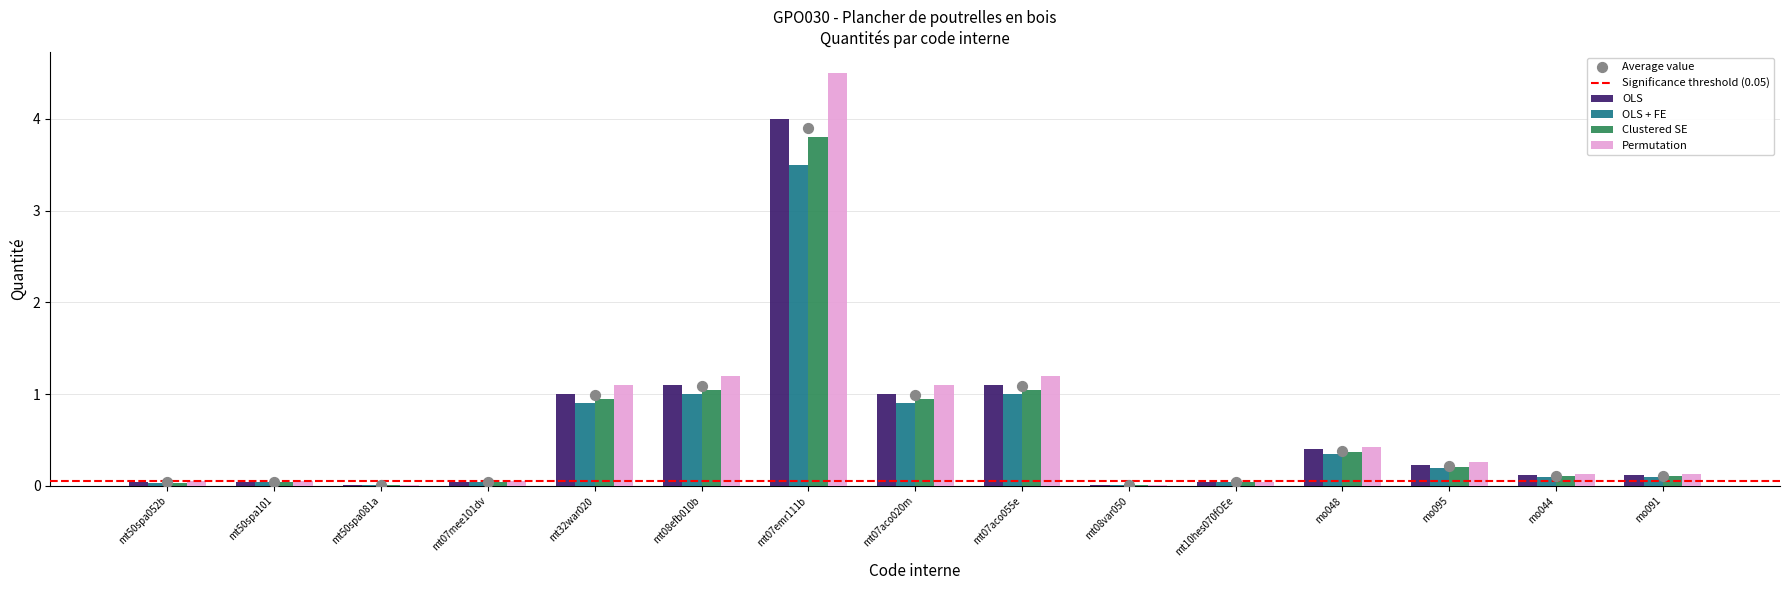

What is the total value across all series at mt07aco020m?

4.0